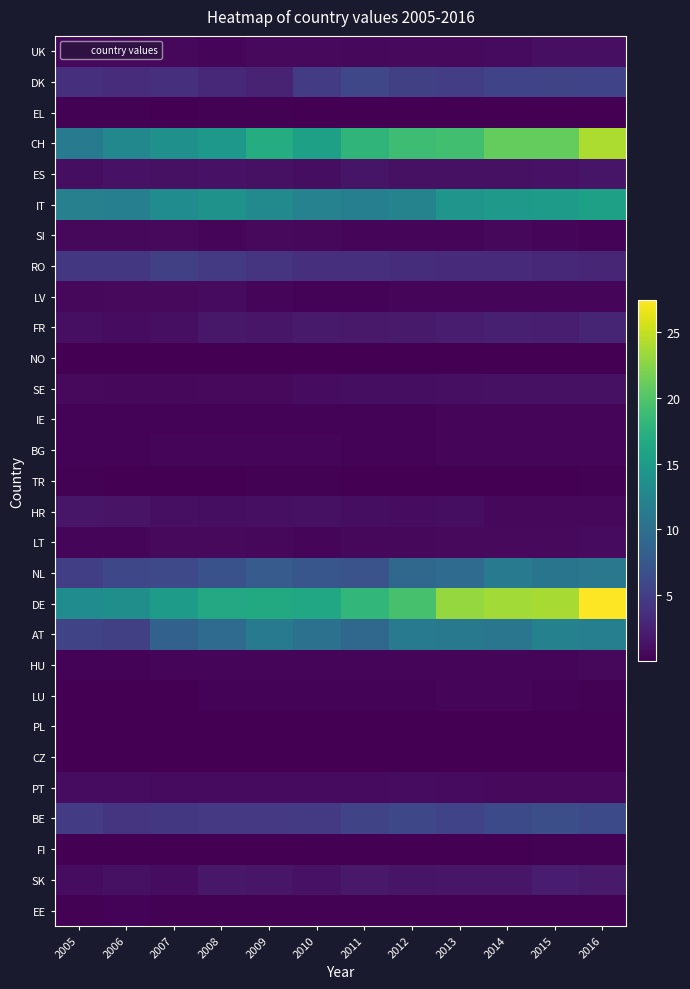

Reading left to right, transcribe all the data shown in this chart.

UK: 2005=0.6	2006=0.6	2007=0.6	2008=0.5	2009=0.7	2010=0.7	2011=0.6	2012=0.7	2013=0.7	2014=0.8	2015=1.1	2016=1.2
DK: 2005=3.7	2006=3.5	2007=3.7	2008=3.0	2009=2.7	2010=4.8	2011=5.8	2012=5.2	2013=5.0	2014=5.5	2015=5.7	2016=5.5
EL: 2005=0.1	2006=0.1	2007=0.1	2008=0.1	2009=0.1	2010=0.1	2011=0.1	2012=0.1	2013=0.1	2014=0.1	2015=0.1	2016=0.1
CH: 2005=11.3	2006=12.8	2007=13.7	2008=14.6	2009=16.9	2010=15.5	2011=17.9	2012=18.9	2013=19.1	2014=20.9	2015=20.9	2016=24.0
ES: 2005=1.0	2006=1.3	2007=1.3	2008=1.4	2009=1.3	2010=1.0	2011=1.5	2012=1.2	2013=1.2	2014=1.3	2015=1.3	2016=1.5
IT: 2005=12.0	2006=11.8	2007=13.3	2008=14.1	2009=13.1	2010=12.1	2011=11.8	2012=12.2	2013=14.3	2014=14.7	2015=15.1	2016=15.6
SI: 2005=0.6	2006=0.6	2007=0.7	2008=0.5	2009=0.7	2010=0.6	2011=0.5	2012=0.4	2013=0.5	2014=0.6	2015=0.4	2016=0.3
RO: 2005=4.4	2006=4.5	2007=5.1	2008=4.6	2009=4.2	2010=3.8	2011=3.7	2012=3.6	2013=3.4	2014=3.3	2015=3.0	2016=3.0
LV: 2005=0.6	2006=0.6	2007=0.7	2008=0.8	2009=0.5	2010=0.3	2011=0.3	2012=0.4	2013=0.4	2014=0.4	2015=0.4	2016=0.4
FR: 2005=1.1	2006=0.9	2007=1.1	2008=1.8	2009=1.6	2010=2.0	2011=1.9	2012=2.0	2013=2.1	2014=2.4	2015=2.3	2016=2.9
NO: 2005=0.0	2006=0.0	2007=0.0	2008=0.0	2009=0.0	2010=0.0	2011=0.1	2012=0.1	2013=0.1	2014=0.1	2015=0.1	2016=0.1
SE: 2005=0.7	2006=0.6	2007=0.6	2008=0.7	2009=0.7	2010=0.9	2011=1.0	2012=1.0	2013=1.1	2014=1.2	2015=1.2	2016=1.3
IE: 2005=0.3	2006=0.3	2007=0.3	2008=0.3	2009=0.3	2010=0.2	2011=0.3	2012=0.3	2013=0.3	2014=0.4	2015=0.4	2016=0.4
BG: 2005=0.2	2006=0.3	2007=0.4	2008=0.4	2009=0.4	2010=0.3	2011=0.3	2012=0.3	2013=0.3	2014=0.4	2015=0.4	2016=0.4
TR: 2005=0.1	2006=0.1	2007=0.1	2008=0.1	2009=0.1	2010=0.1	2011=0.1	2012=0.1	2013=0.1	2014=0.1	2015=0.1	2016=0.1
HR: 2005=1.7	2006=1.5	2007=1.1	2008=1.0	2009=1.2	2010=1.2	2011=1.0	2012=0.9	2013=1.0	2014=0.5	2015=0.6	2016=0.6
LT: 2005=0.5	2006=0.5	2007=0.7	2008=0.7	2009=0.6	2010=0.5	2011=0.6	2012=0.6	2013=0.7	2014=0.7	2015=0.7	2016=0.8
NL: 2005=5.0	2006=5.9	2007=6.0	2008=6.9	2009=7.9	2010=7.4	2011=7.0	2012=9.1	2013=9.6	2014=11.4	2015=10.6	2016=11.0
DE: 2005=13.3	2006=13.6	2007=15.1	2008=16.6	2009=16.6	2010=16.4	2011=18.2	2012=19.4	2013=23.1	2014=23.6	2015=23.8	2016=27.4
AT: 2005=5.6	2006=5.2	2007=8.5	2008=9.6	2009=11.4	2010=10.3	2011=9.2	2012=11.1	2013=11.0	2014=10.7	2015=12.1	2016=11.8
HU: 2005=0.3	2006=0.3	2007=0.3	2008=0.4	2009=0.4	2010=0.4	2011=0.4	2012=0.4	2013=0.4	2014=0.4	2015=0.4	2016=0.5
LU: 2005=0.0	2006=0.0	2007=0.0	2008=0.3	2009=0.3	2010=0.2	2011=0.3	2012=0.3	2013=0.3	2014=0.3	2015=0.2	2016=0.1
PL: 2005=0.0	2006=0.0	2007=0.0	2008=0.0	2009=0.0	2010=0.0	2011=0.0	2012=0.0	2013=0.0	2014=0.0	2015=0.0	2016=0.0
CZ: 2005=0.0	2006=0.0	2007=0.0	2008=0.0	2009=0.0	2010=0.0	2011=0.0	2012=0.0	2013=0.0	2014=0.0	2015=0.0	2016=0.0
PT: 2005=0.9	2006=0.9	2007=0.8	2008=0.8	2009=0.8	2010=0.8	2011=0.8	2012=0.9	2013=0.8	2014=0.7	2015=0.7	2016=0.7
BE: 2005=4.9	2006=4.2	2007=4.5	2008=4.6	2009=4.5	2010=4.7	2011=5.6	2012=6.0	2013=5.5	2014=6.1	2015=6.6	2016=6.2
FI: 2005=0.0	2006=0.0	2007=0.1	2008=0.1	2009=0.1	2010=0.1	2011=0.1	2012=0.1	2013=0.1	2014=0.1	2015=0.1	2016=0.1
SK: 2005=0.9	2006=1.2	2007=0.9	2008=1.8	2009=1.6	2010=1.4	2011=1.9	2012=1.6	2013=1.7	2014=1.7	2015=2.0	2016=2.0
EE: 2005=0.2	2006=0.2	2007=0.2	2008=0.2	2009=0.2	2010=0.1	2011=0.1	2012=0.2	2013=0.2	2014=0.2	2015=0.2	2016=0.2